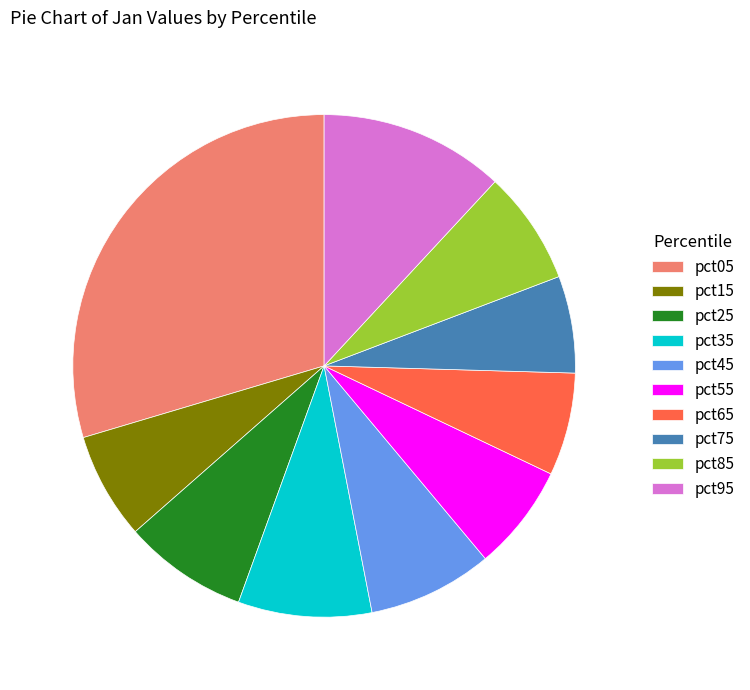

Between pct35 and pct75, which is larger?

pct35